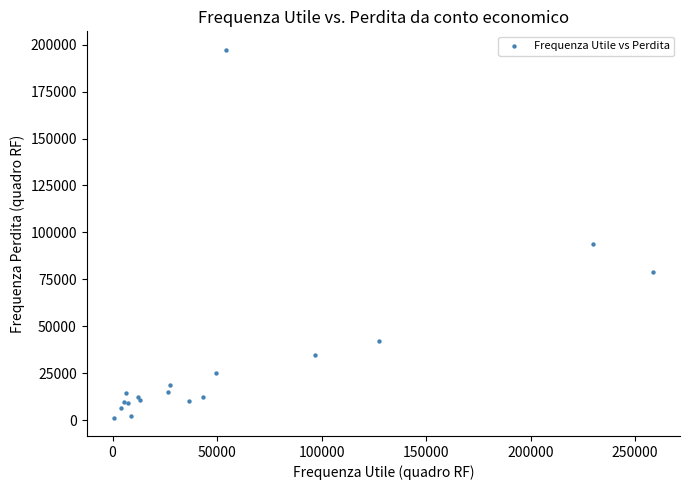

What Y value in the scatter plot is closest to 99345?

93598